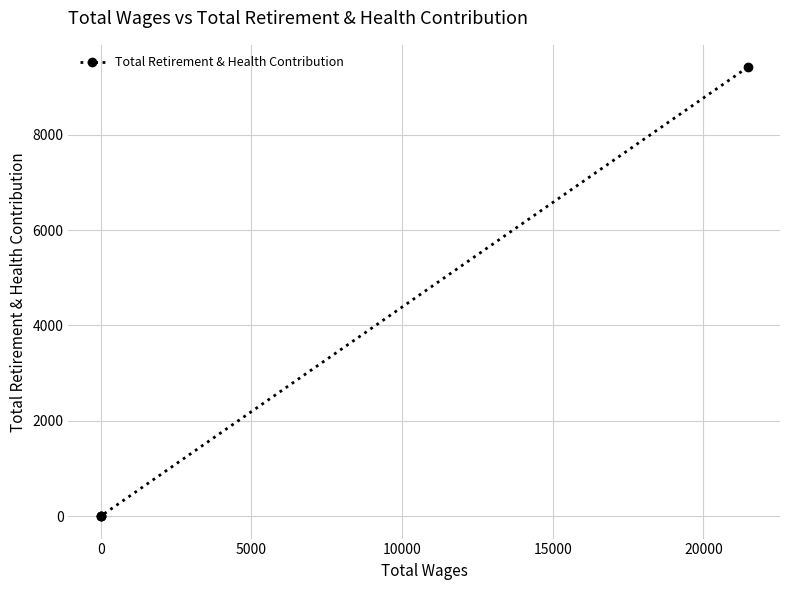

Count the number of values greater than 0.

1